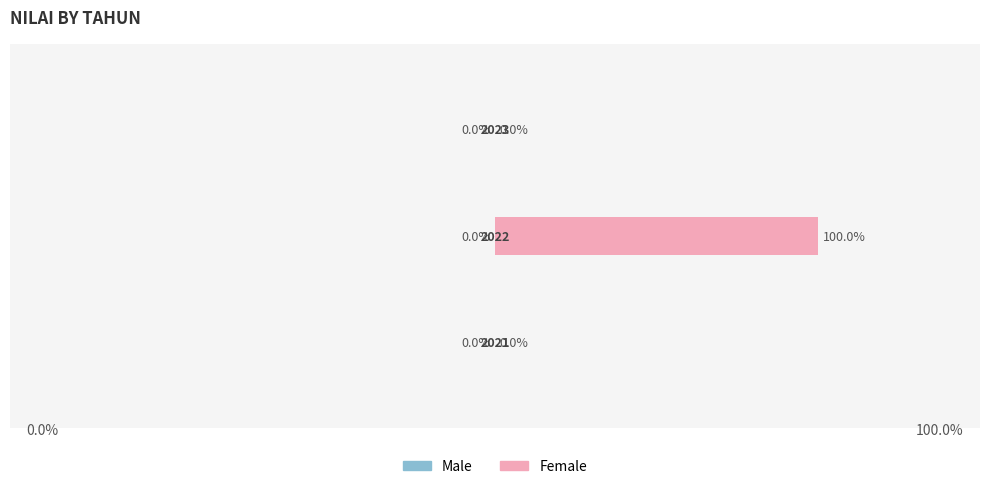

What is the greatest value displayed?

100